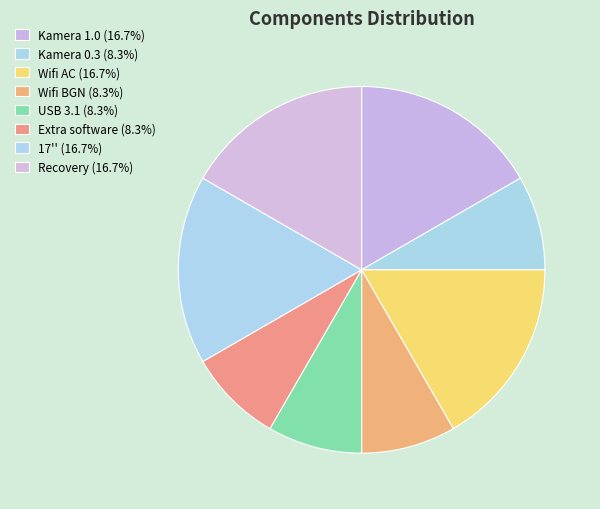

Count the number of slices in the pie.

8